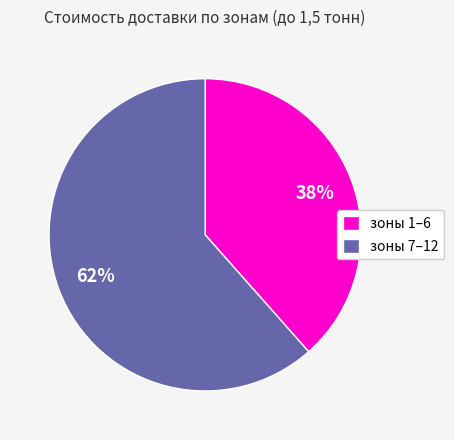

How many slices are in this pie chart?

2